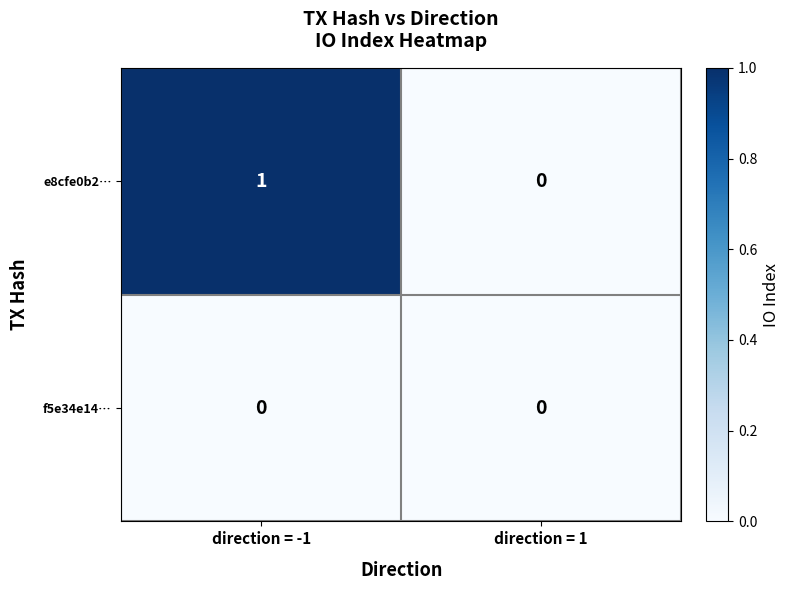

At direction = -1, list the series in order from largest to smallest.

e8cfe0b2…, f5e34e14…